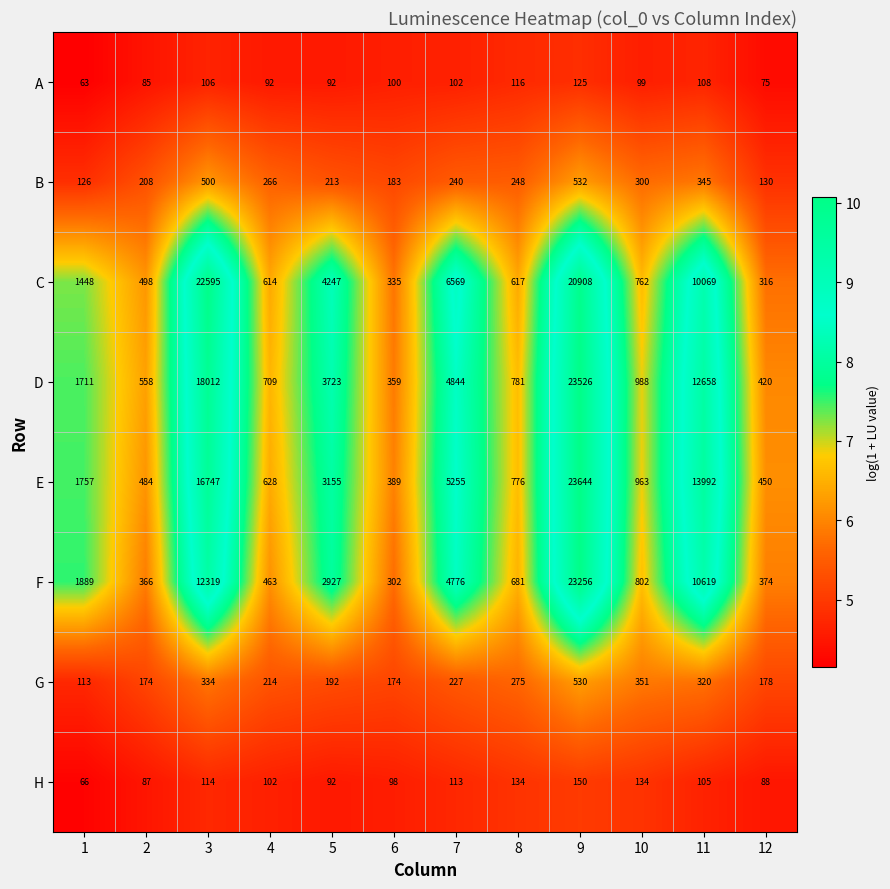

Which category has the lowest value across all series?

1